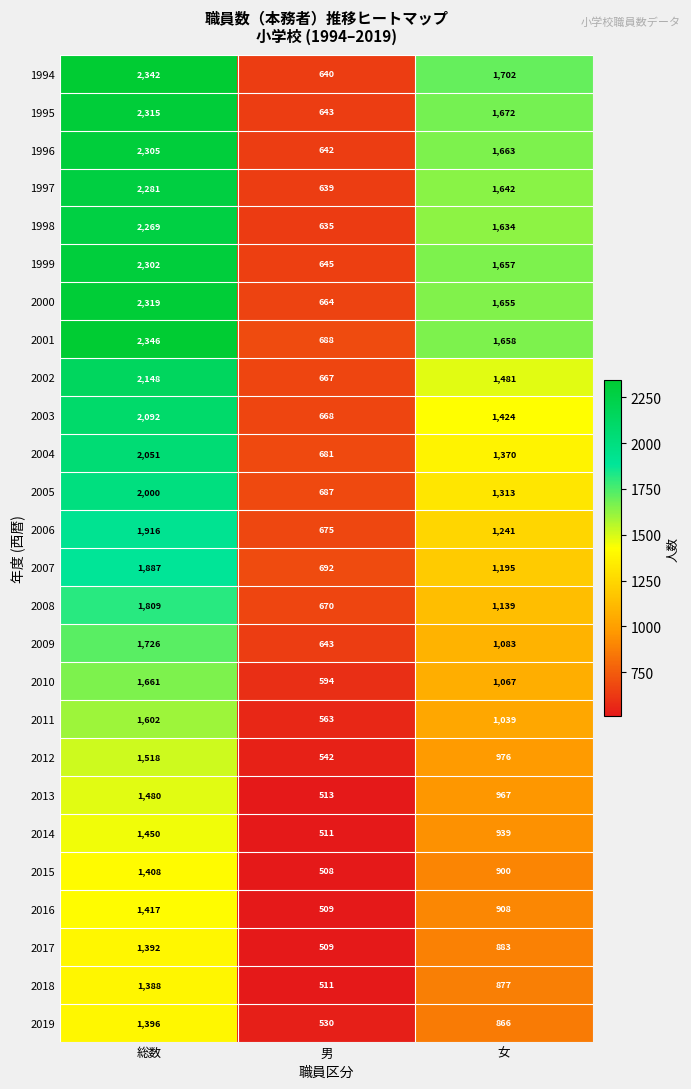

What is the spread (max minus min) of values at 女?

836